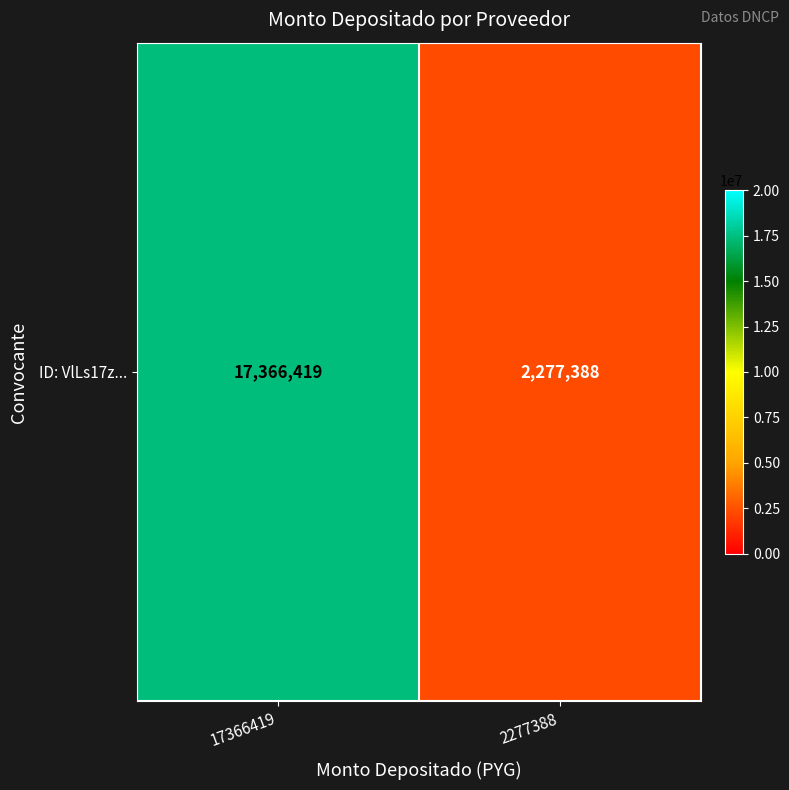

What is the change in value from 17366419 to 2277388?

-15089031